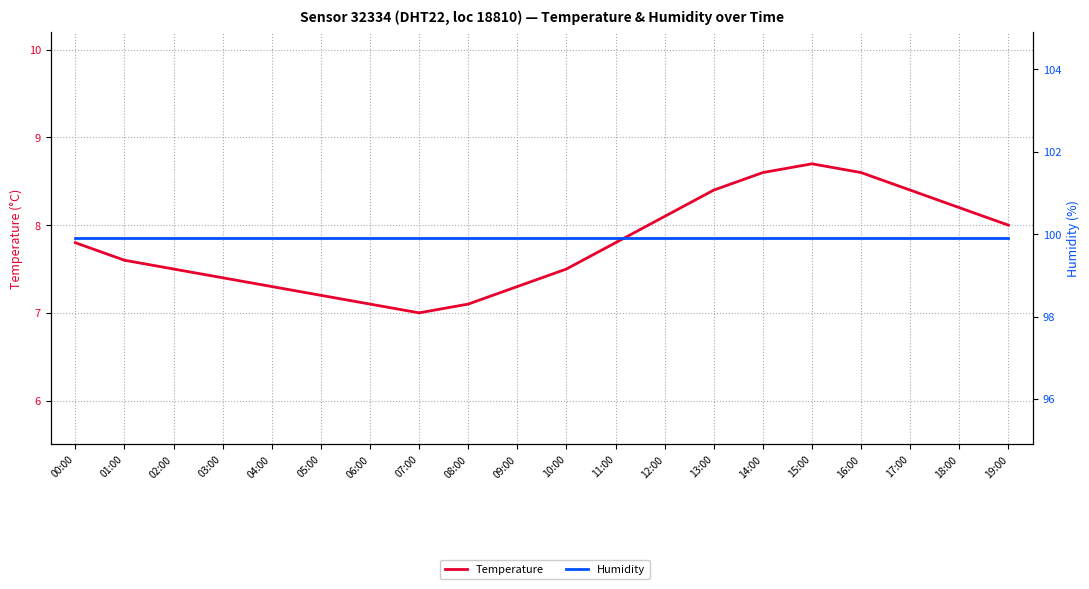

What position from the left is 06:00?

7